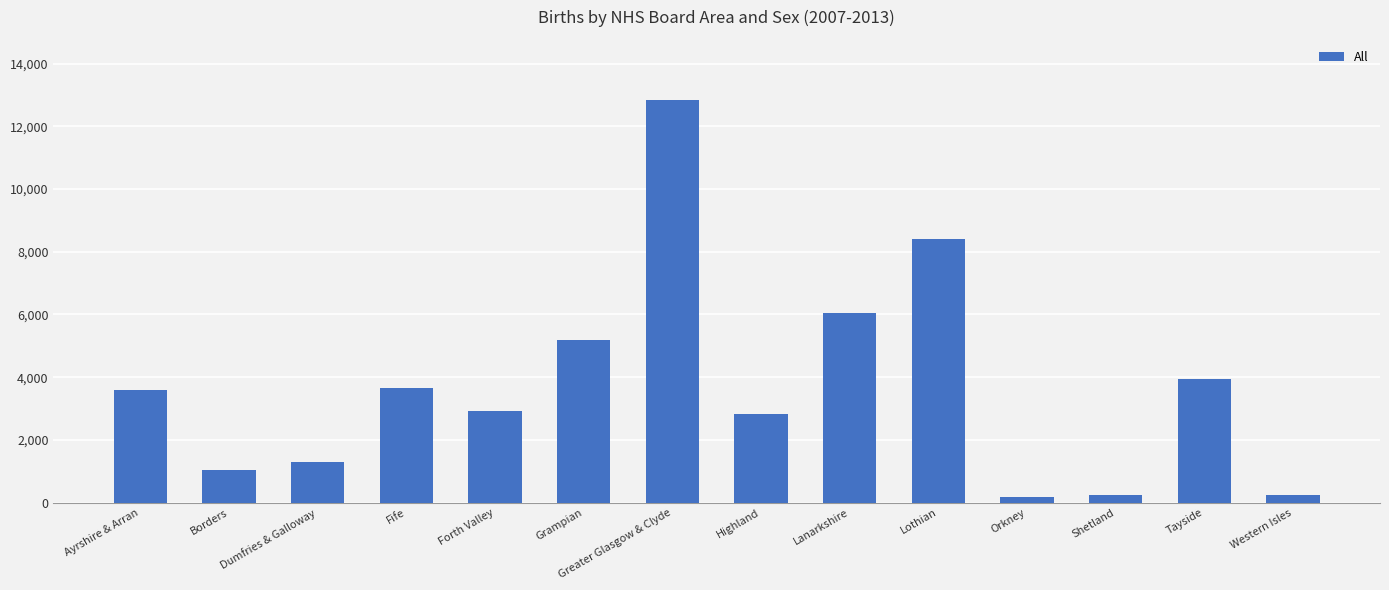

Between Shetland and Grampian, which is larger?

Grampian